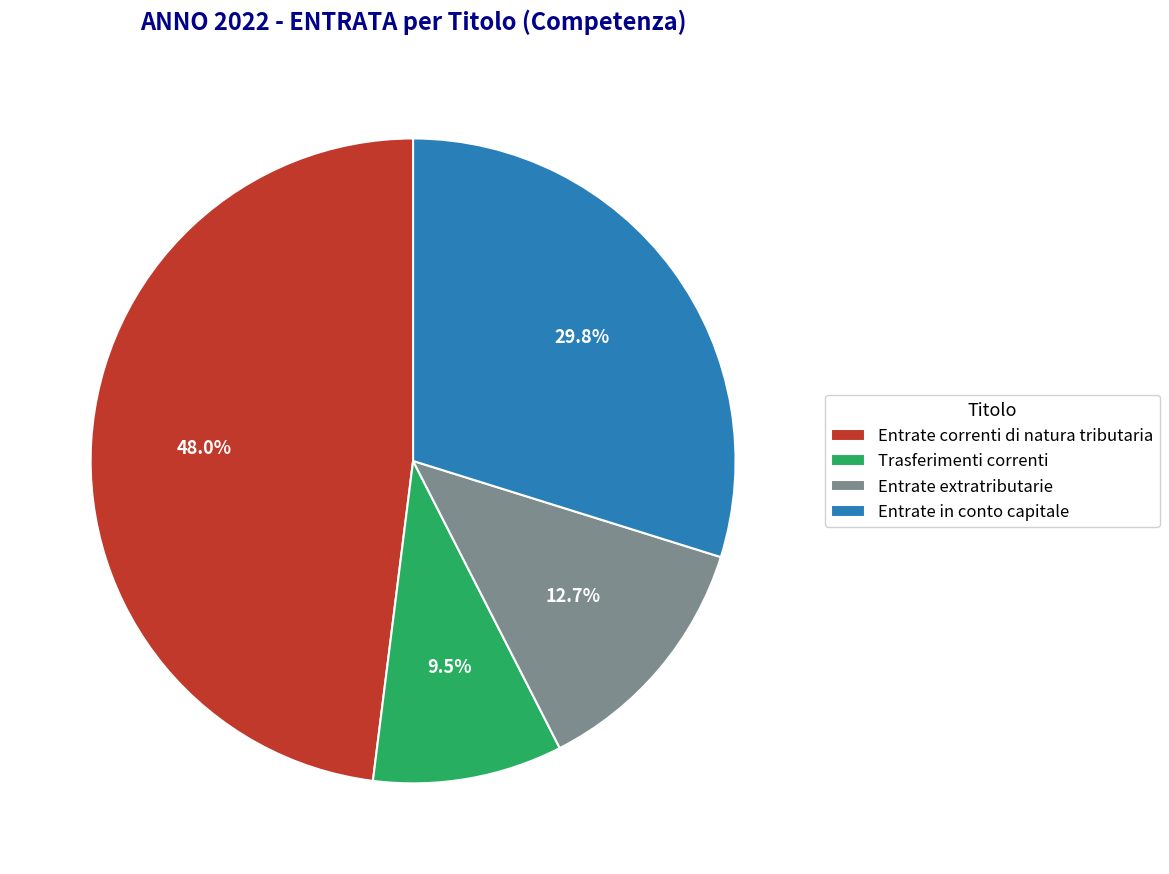

What is the total percentage of Entrate extratributarie and Entrate correnti di natura tributaria?

60.7%